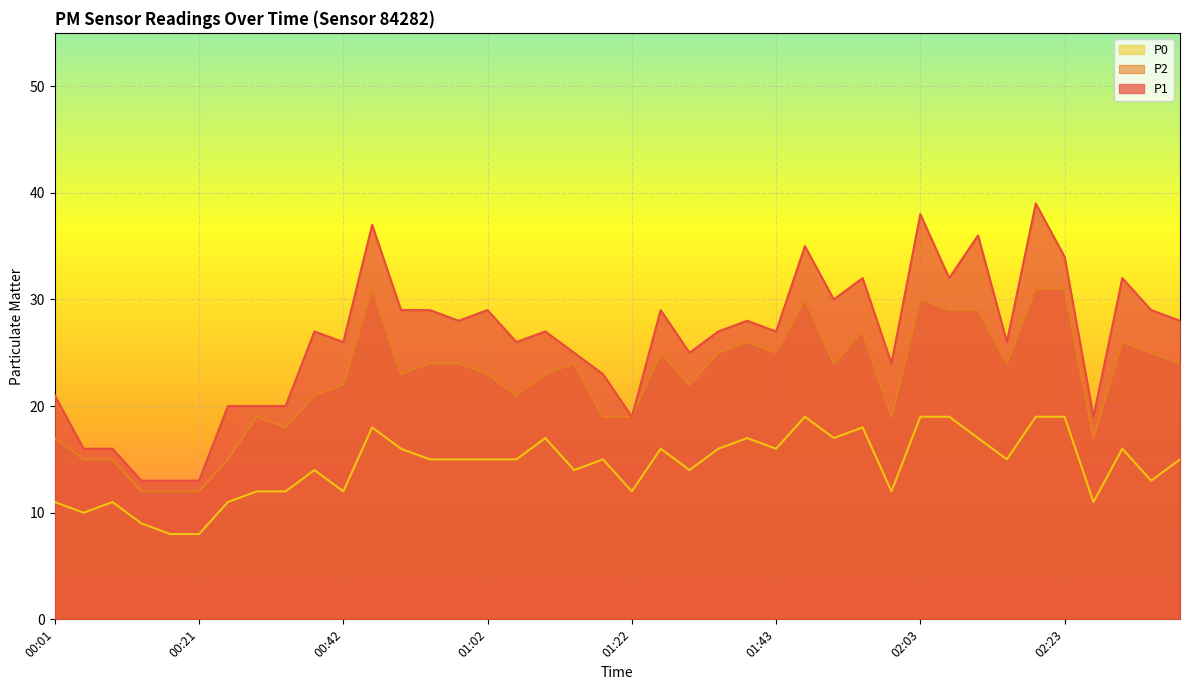

Reading left to right, extract all data points from this chart.

P1: 00:01=21	00:05=16	00:09=16	00:13=13	00:17=13	00:21=13	00:26=20	00:30=20	00:34=20	00:38=27	00:42=26	00:46=37	00:50=29	00:54=29	00:58=28	01:02=29	01:06=26	01:10=27	01:14=25	01:18=23	01:22=19	01:26=29	01:30=25	01:34=27	01:38=28	01:43=27	01:47=35	01:51=30	01:55=32	01:59=24	02:03=38	02:07=32	02:11=36	02:15=26	02:19=39	02:23=34	02:28=19	02:32=32	02:36=29	02:40=28
P2: 00:01=17	00:05=15	00:09=15	00:13=12	00:17=12	00:21=12	00:26=15	00:30=19	00:34=18	00:38=21	00:42=22	00:46=31	00:50=23	00:54=24	00:58=24	01:02=23	01:06=21	01:10=23	01:14=24	01:18=19	01:22=19	01:26=25	01:30=22	01:34=25	01:38=26	01:43=25	01:47=30	01:51=24	01:55=27	01:59=19	02:03=30	02:07=29	02:11=29	02:15=24	02:19=31	02:23=31	02:28=17	02:32=26	02:36=25	02:40=24
P0: 00:01=11	00:05=10	00:09=11	00:13=9	00:17=8	00:21=8	00:26=11	00:30=12	00:34=12	00:38=14	00:42=12	00:46=18	00:50=16	00:54=15	00:58=15	01:02=15	01:06=15	01:10=17	01:14=14	01:18=15	01:22=12	01:26=16	01:30=14	01:34=16	01:38=17	01:43=16	01:47=19	01:51=17	01:55=18	01:59=12	02:03=19	02:07=19	02:11=17	02:15=15	02:19=19	02:23=19	02:28=11	02:32=16	02:36=13	02:40=15